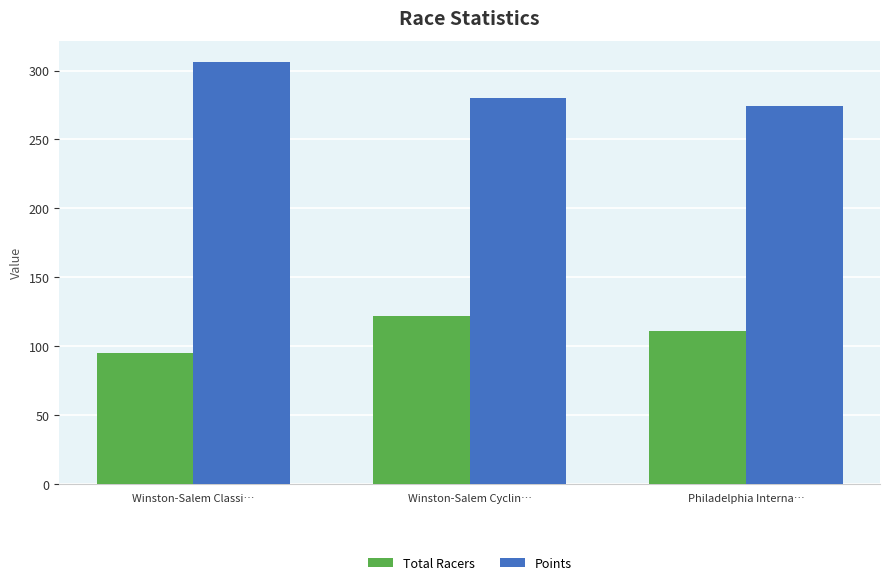

What is the greatest value displayed?

306.3